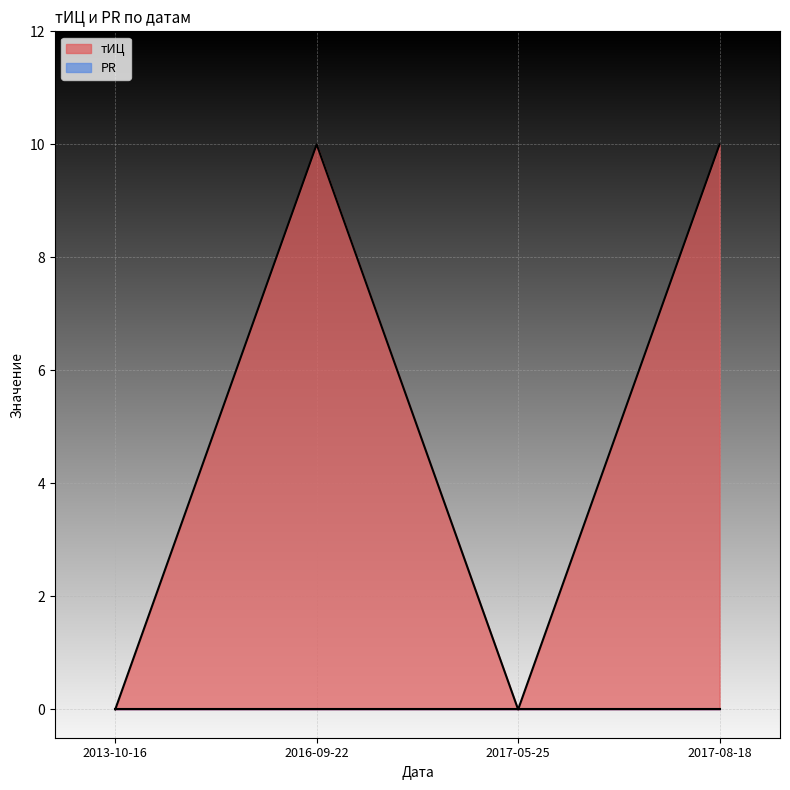

What position from the right is 2017-08-18?

1